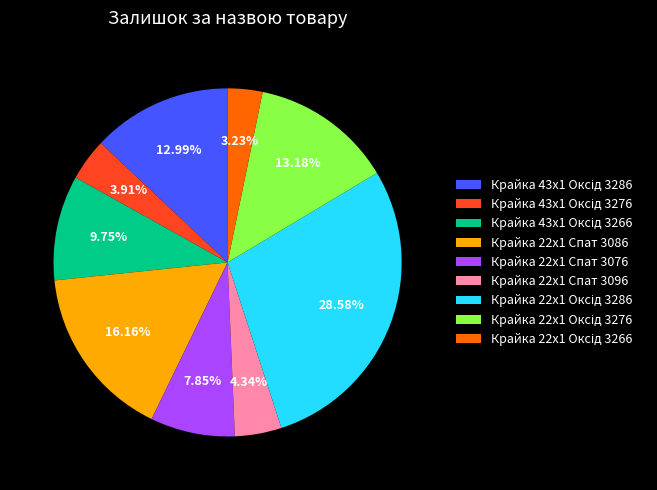

How many slices are in this pie chart?

9